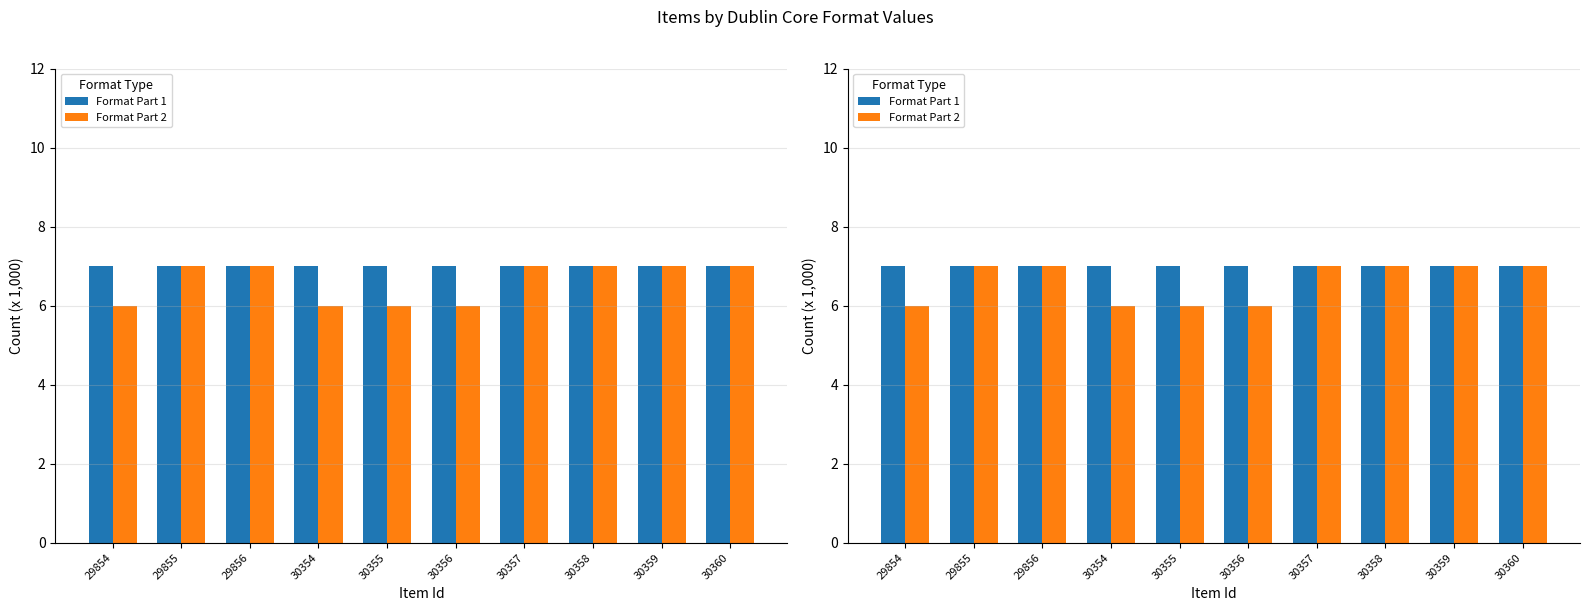

What are all the series names shown in the legend?

Format Part 1, Format Part 2